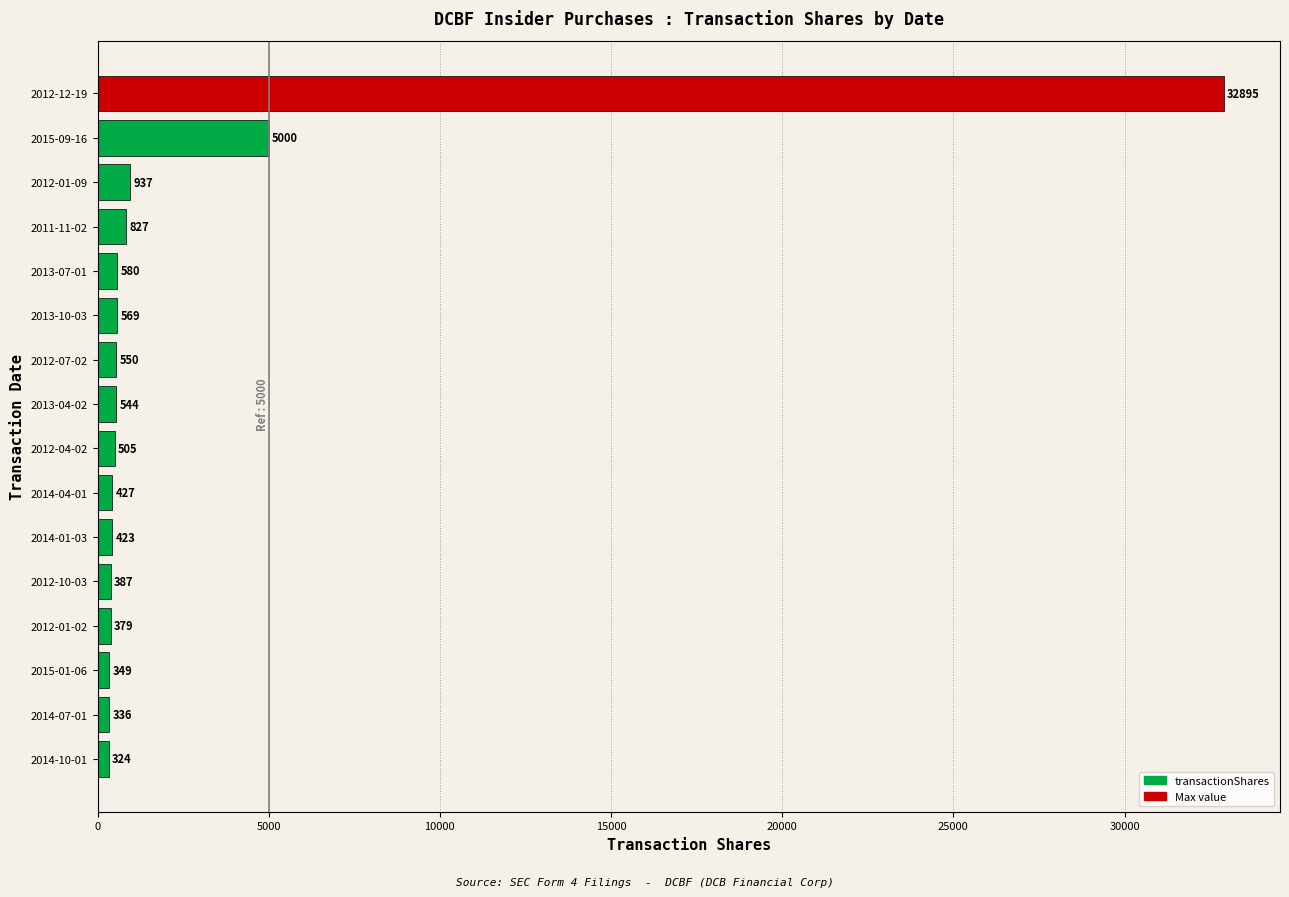

What is the ratio of the value at 2015-09-16 to the value at 2012-10-03?

12.9